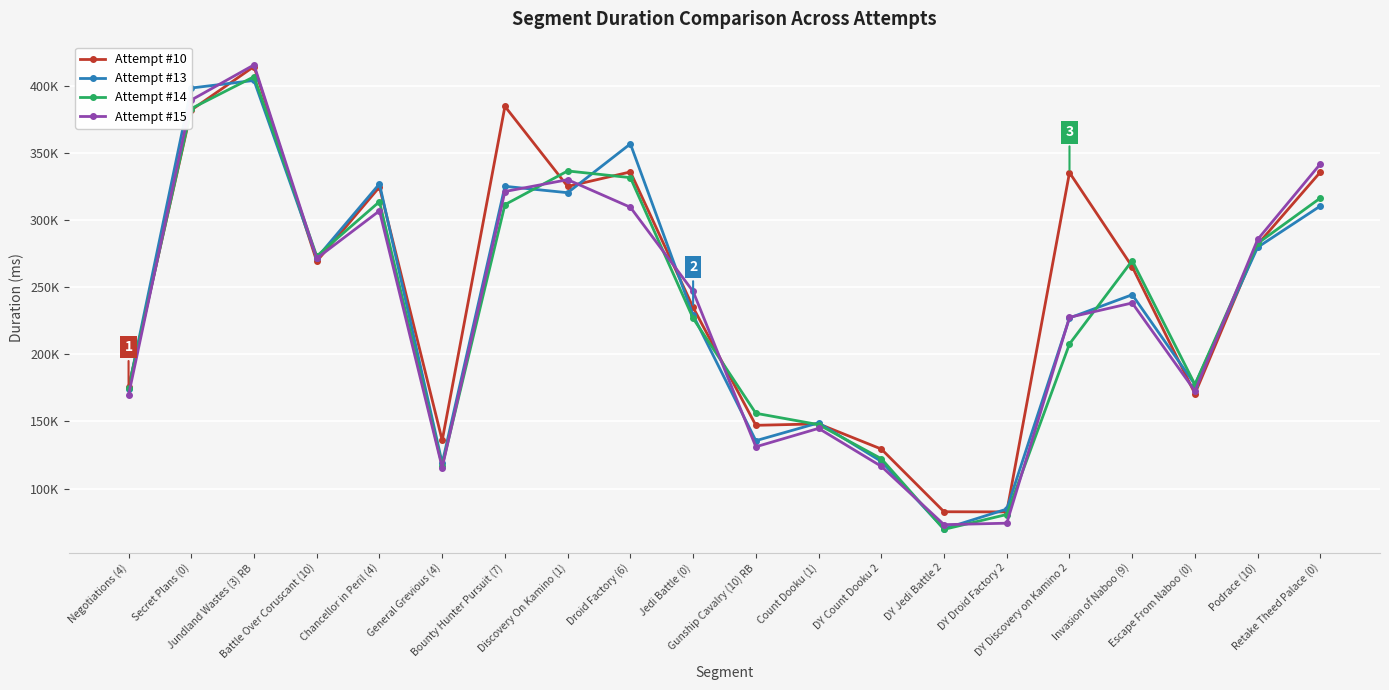

True or false: Attempt #13 and Attempt #14 intersect in this chart.

True